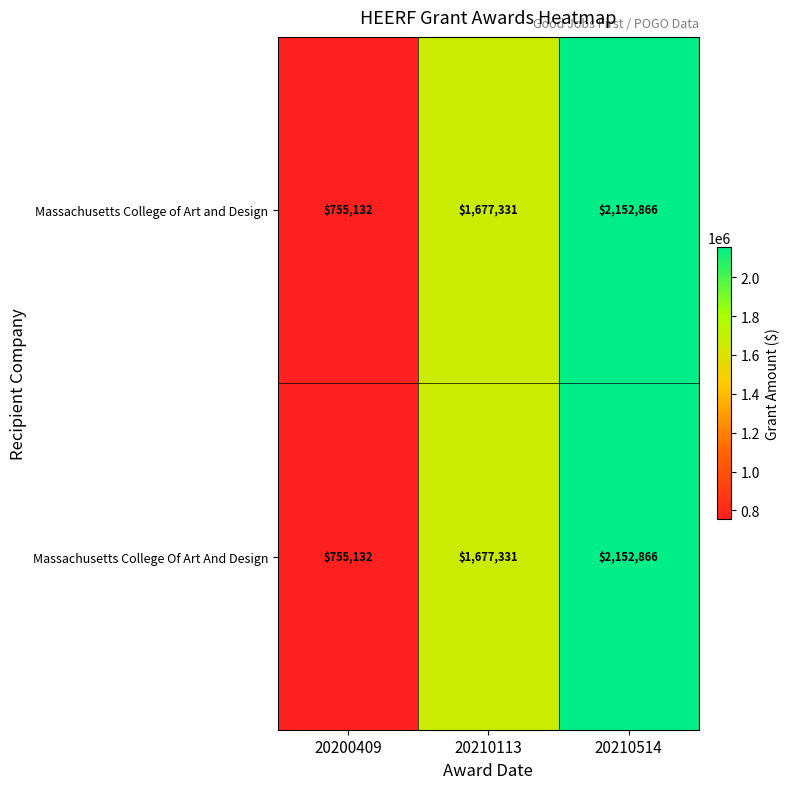

At which category is the sum across all series the highest?

20210514